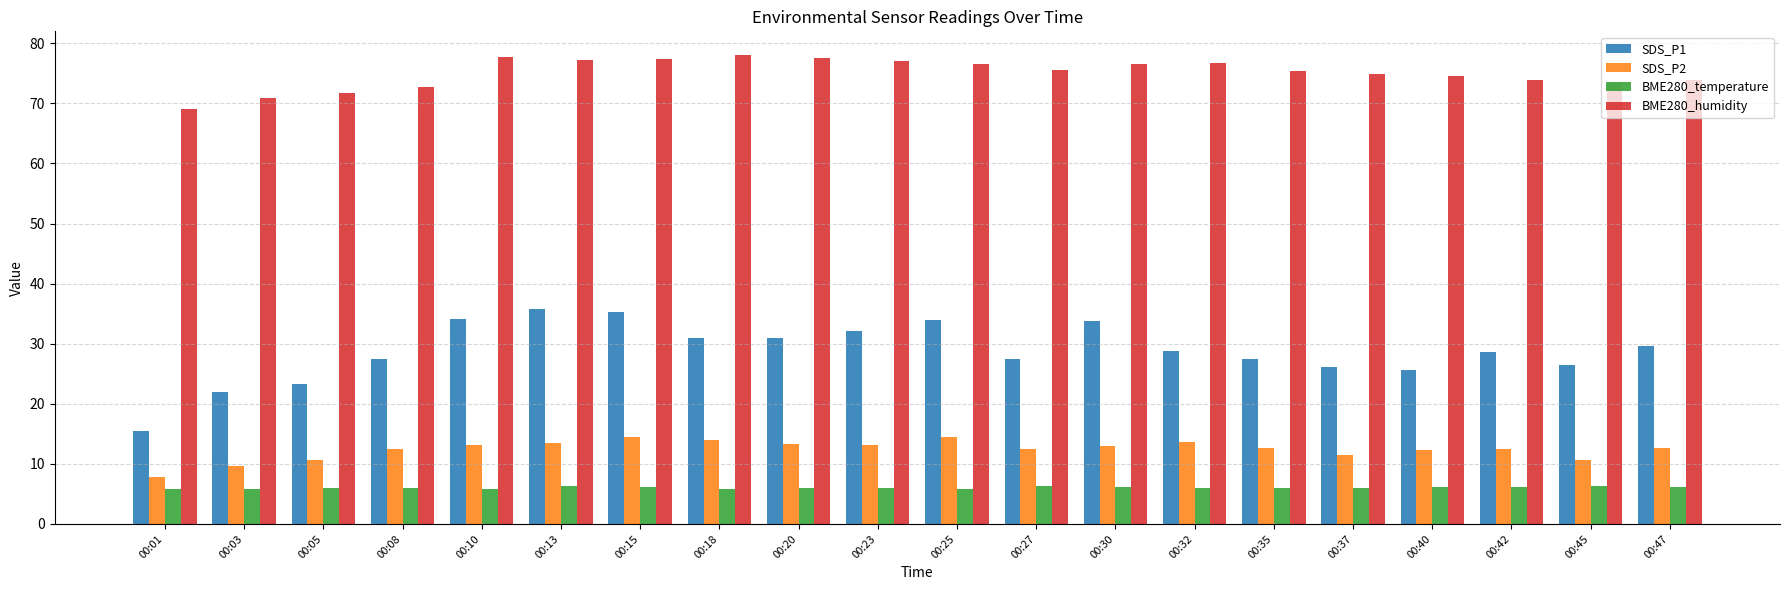

Which series has the largest range (max minus min)?

SDS_P1